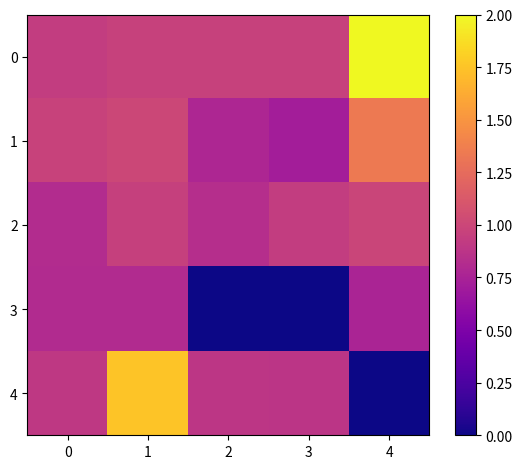

Which category has the lowest value across all series?

2